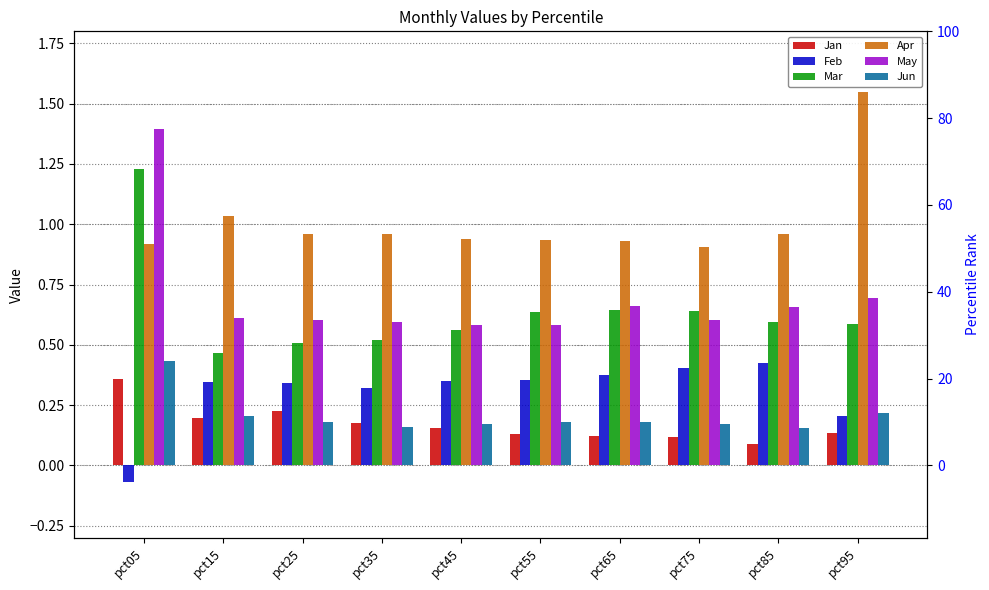

Which category has the highest value in the Feb series?

pct85